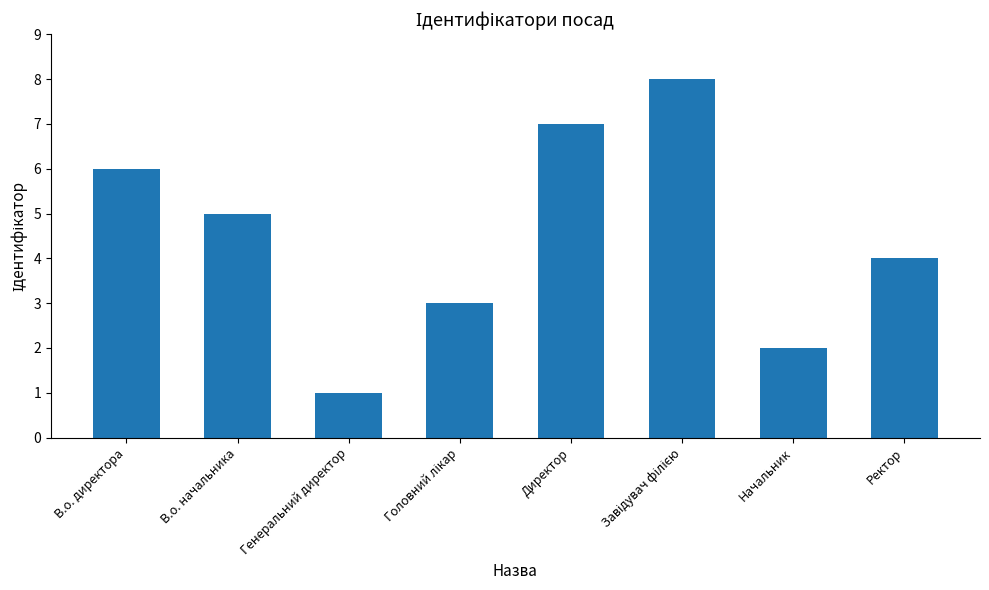

Reading right to left, what are all the values shown in this chart?

4	2	8	7	3	1	5	6